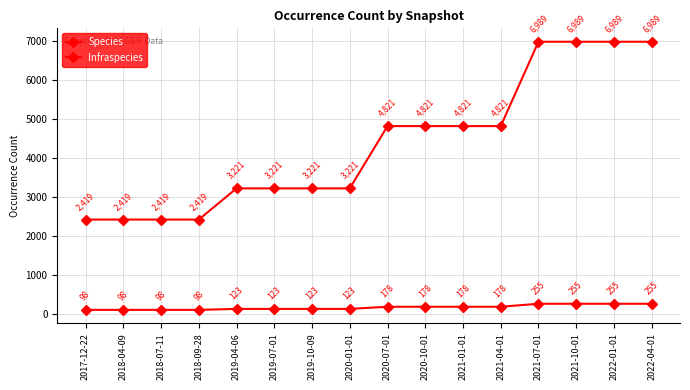

Count the number of data series in this chart.

2